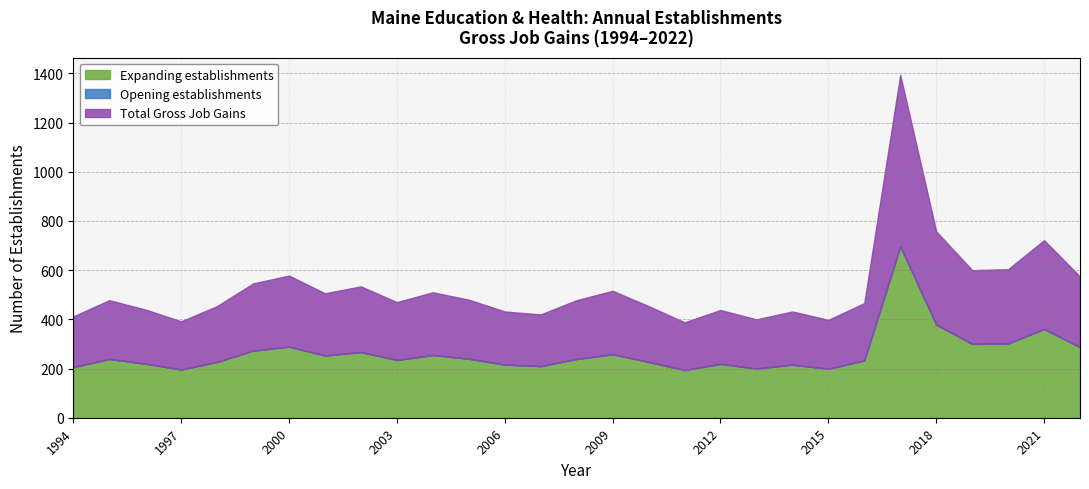

Is it true that Total Gross Job Gains equals 273 at 1999?

True